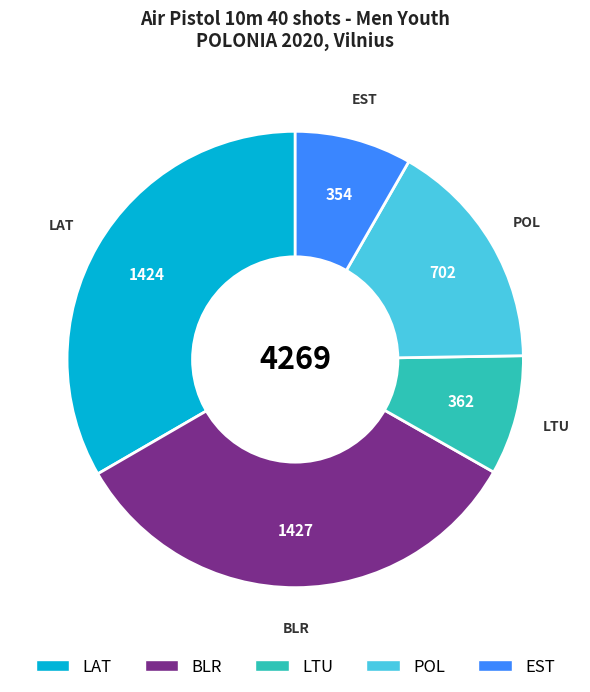

Does any single category account for the majority?

No